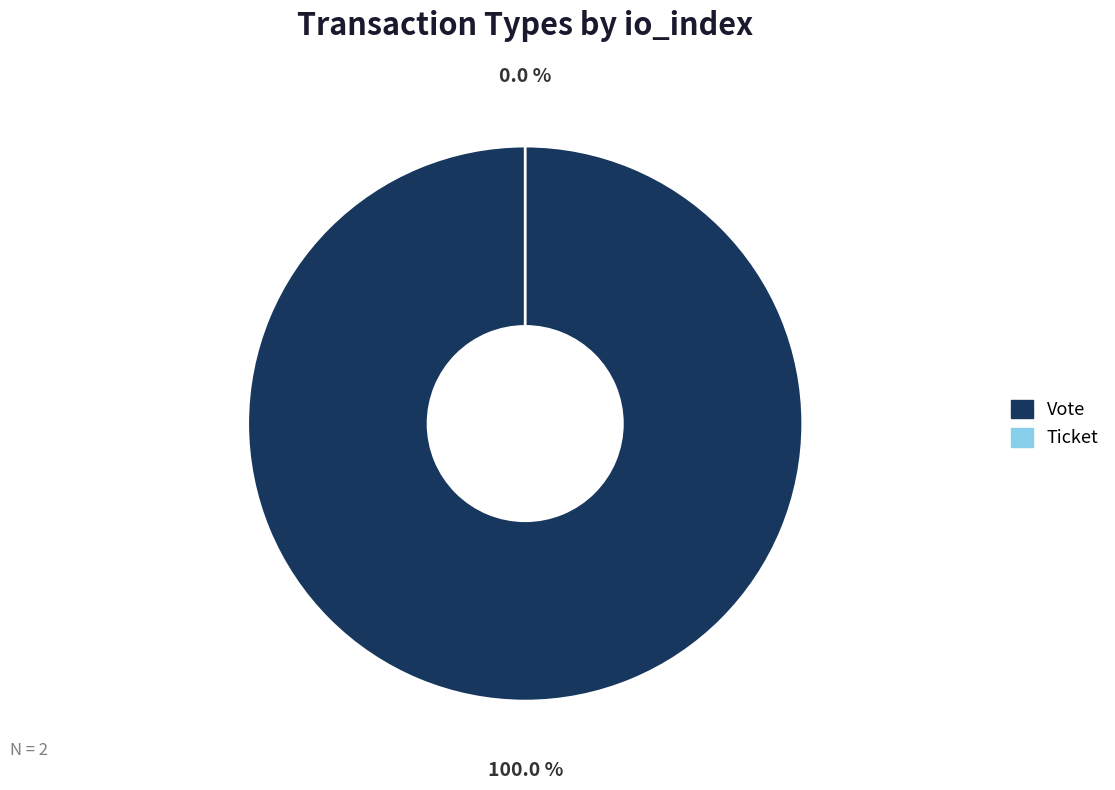

What is the largest slice in the pie chart?

Vote